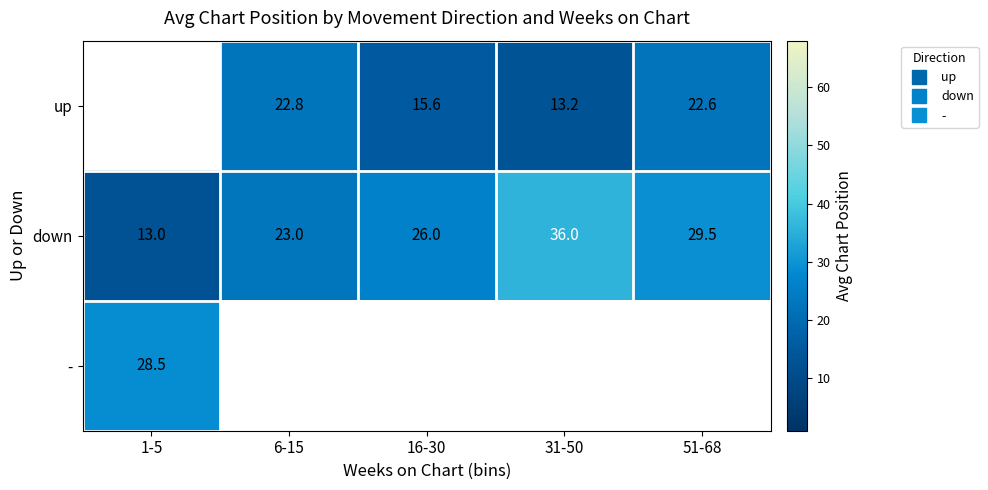

The up series shows 6.3 at 31-50. True or false?

False